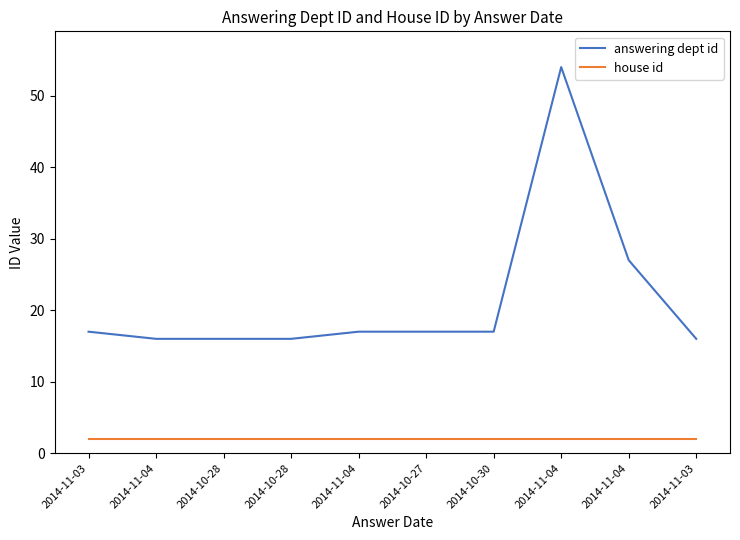

Is this an area chart (filled region under the line)?

No